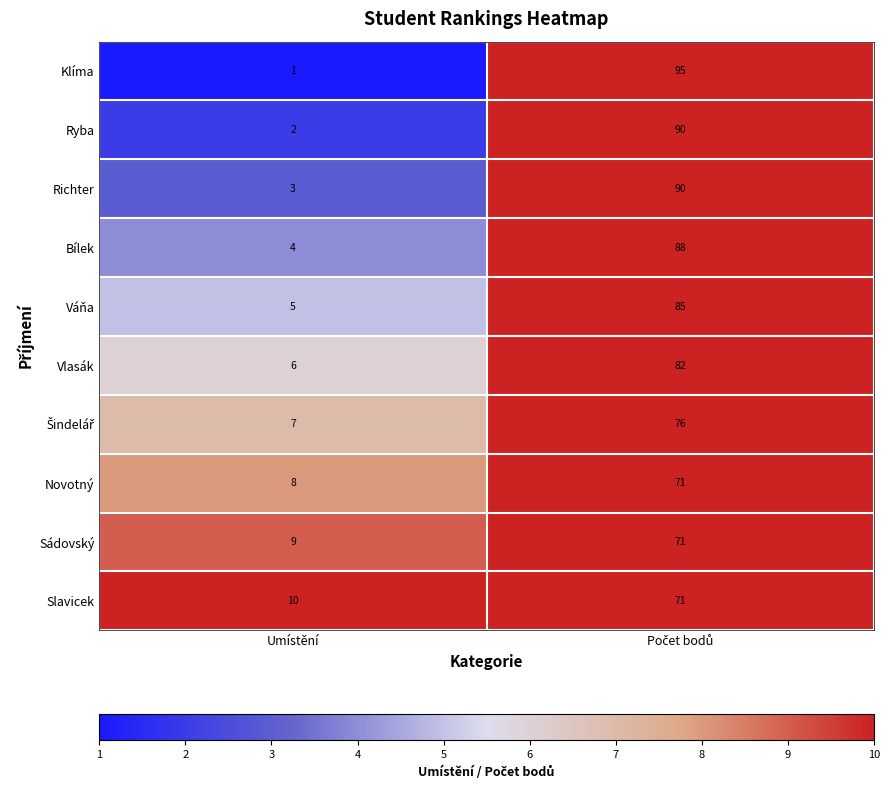

Where is Bílek nearest to the value 46?

Umístění